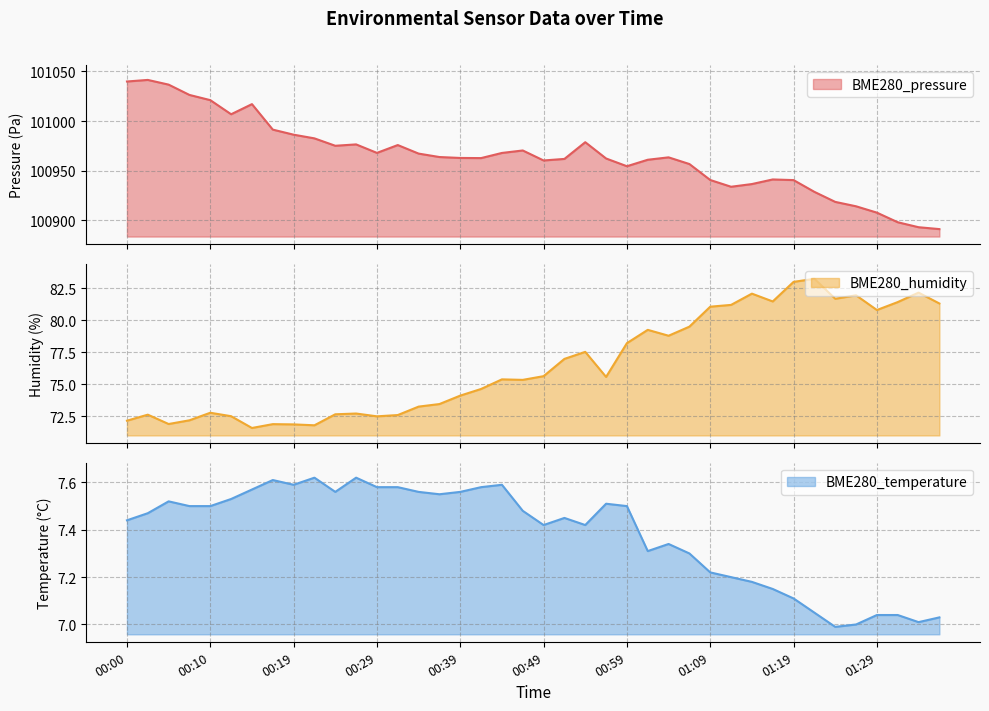

At 00:17, list the series in order from smallest to largest.

BME280_temperature, BME280_humidity, BME280_pressure